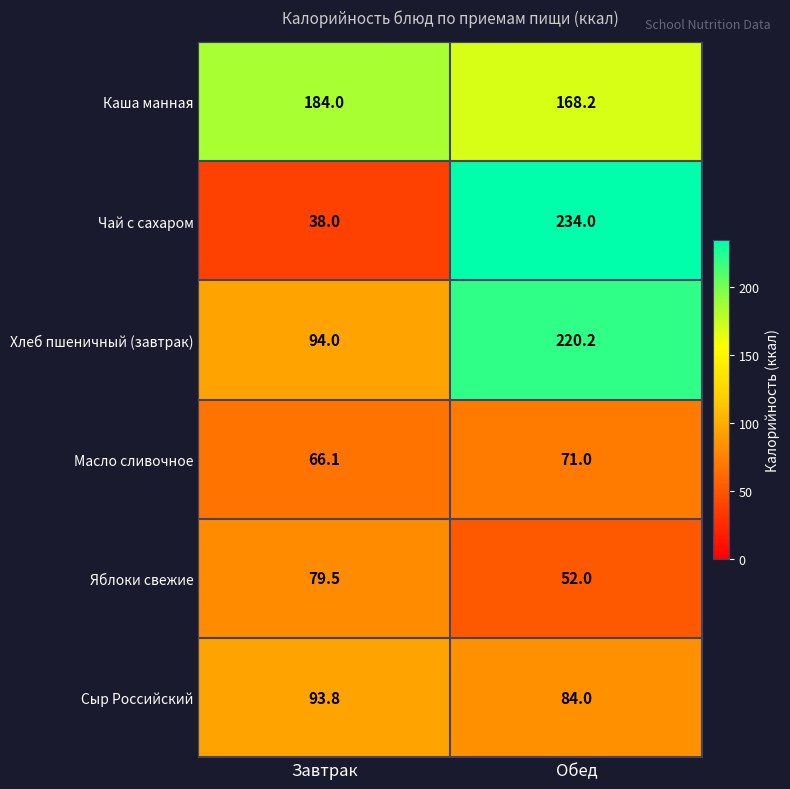

At which category is the sum across all series the highest?

Обед